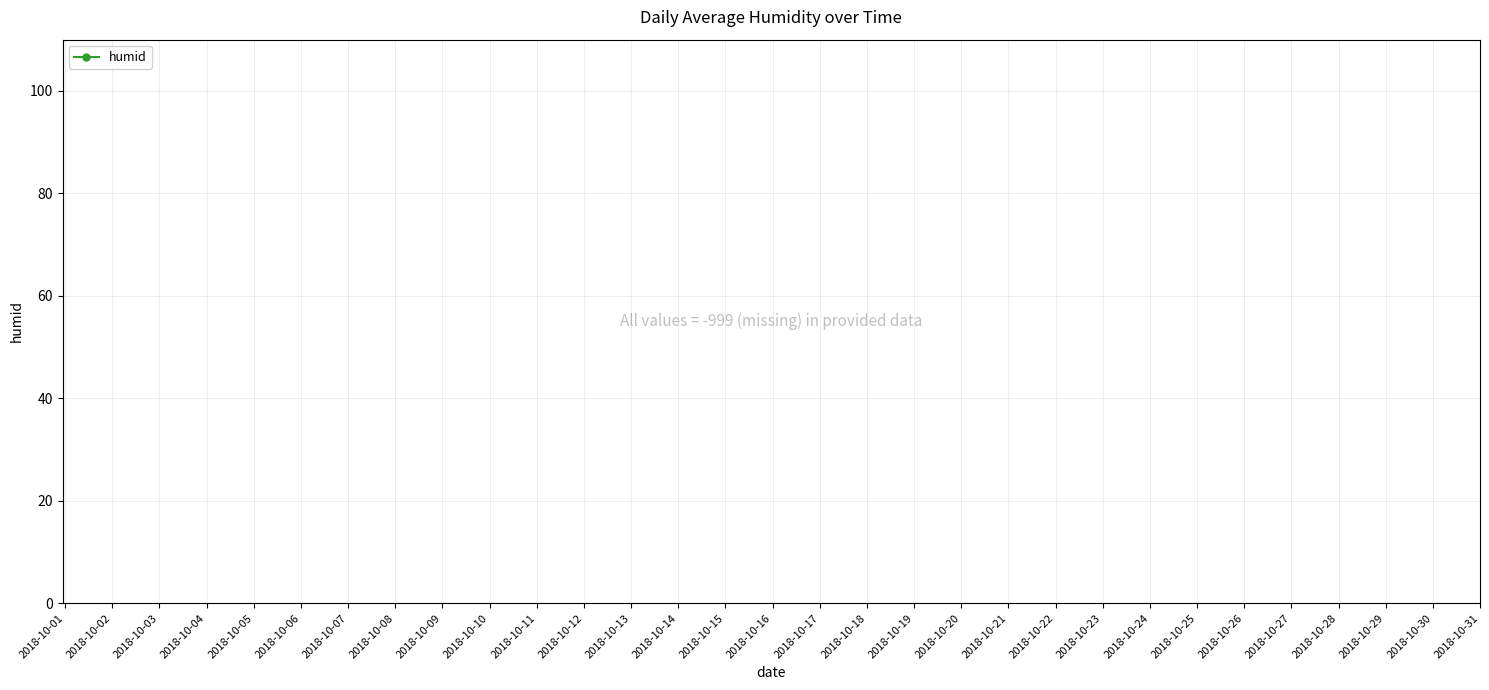

Does the chart have visible grid lines?

Yes